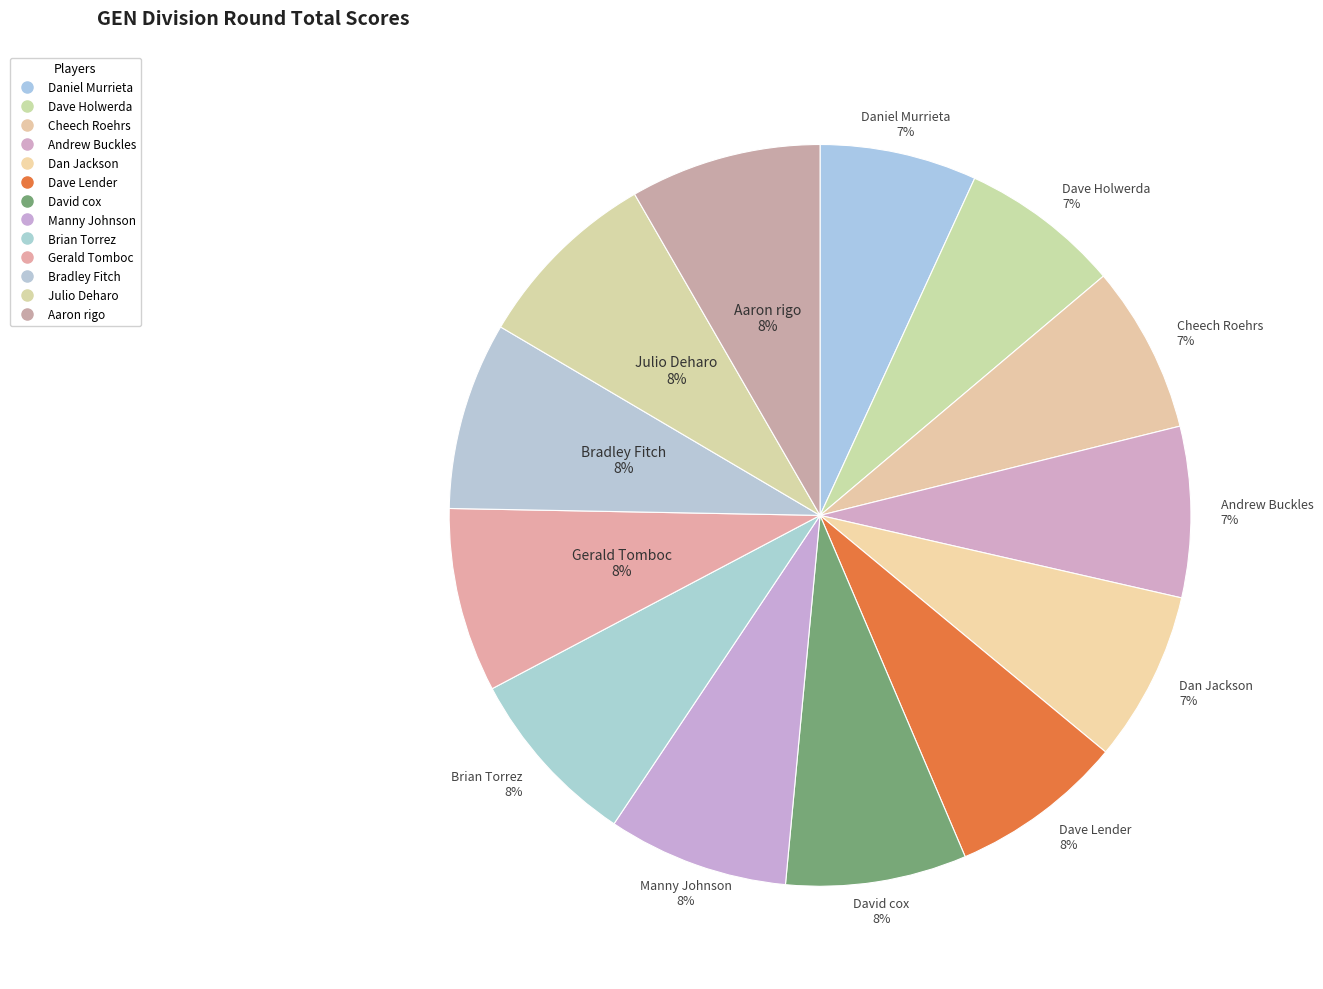

Count the number of slices in the pie.

13